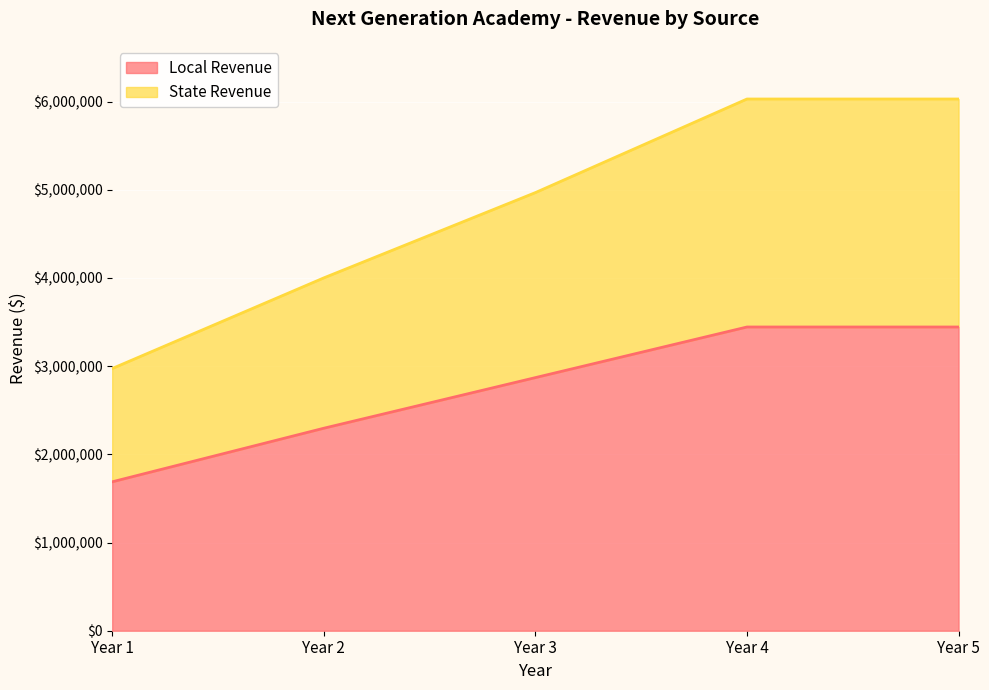

Which category has the highest value in the Local Revenue series?

Year 4